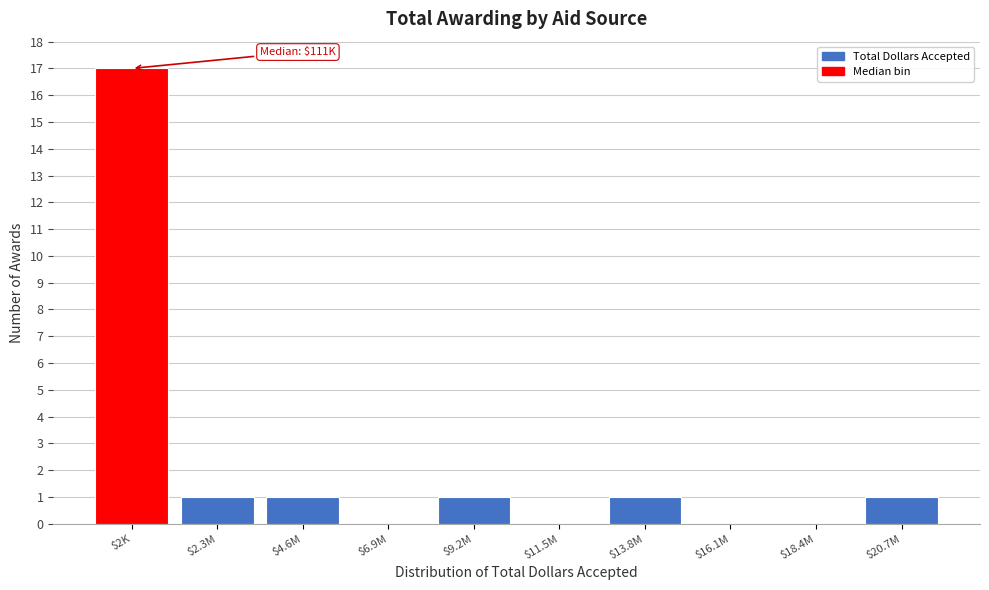

What is the maximum value shown in the chart?

17